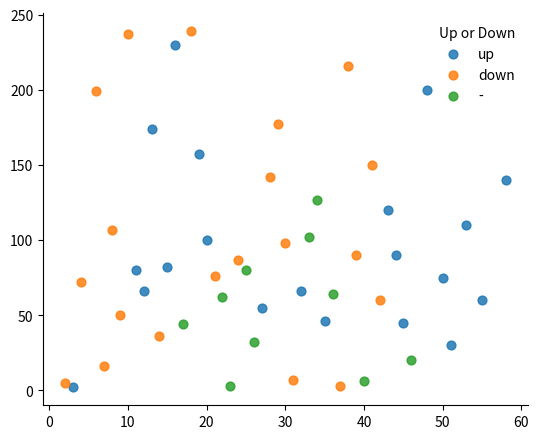

Which series has the largest Y range (max minus min)?

down